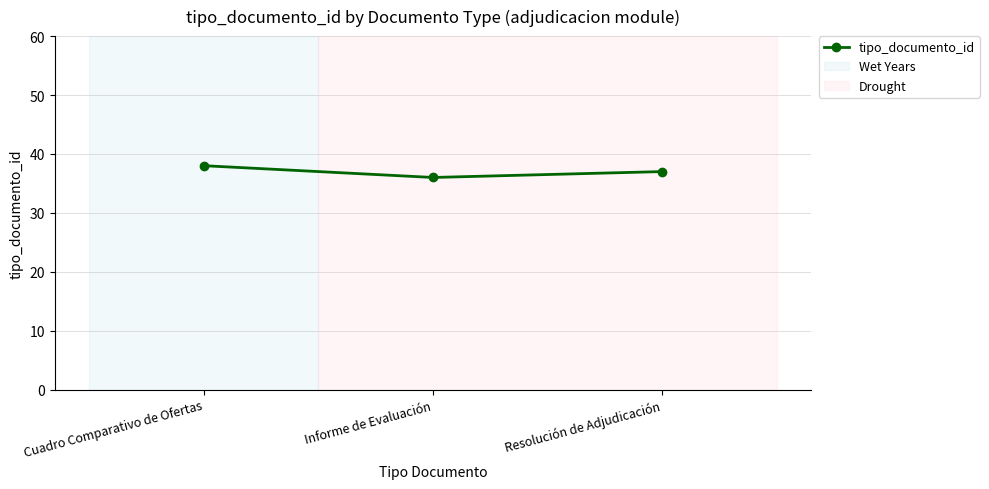

Where is the data nearest to the value 37?

Resolución de Adjudicación